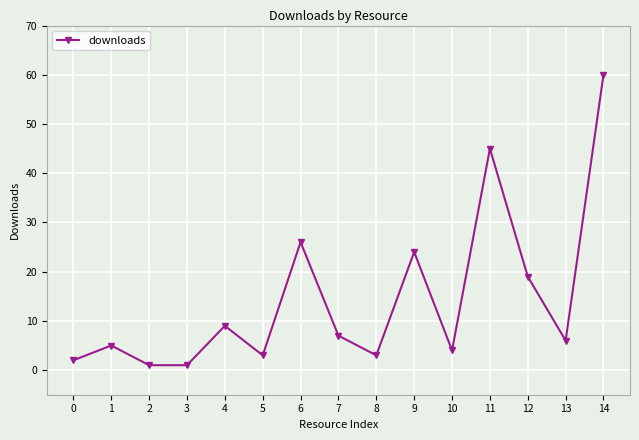

Which category has the highest value across all series?

14